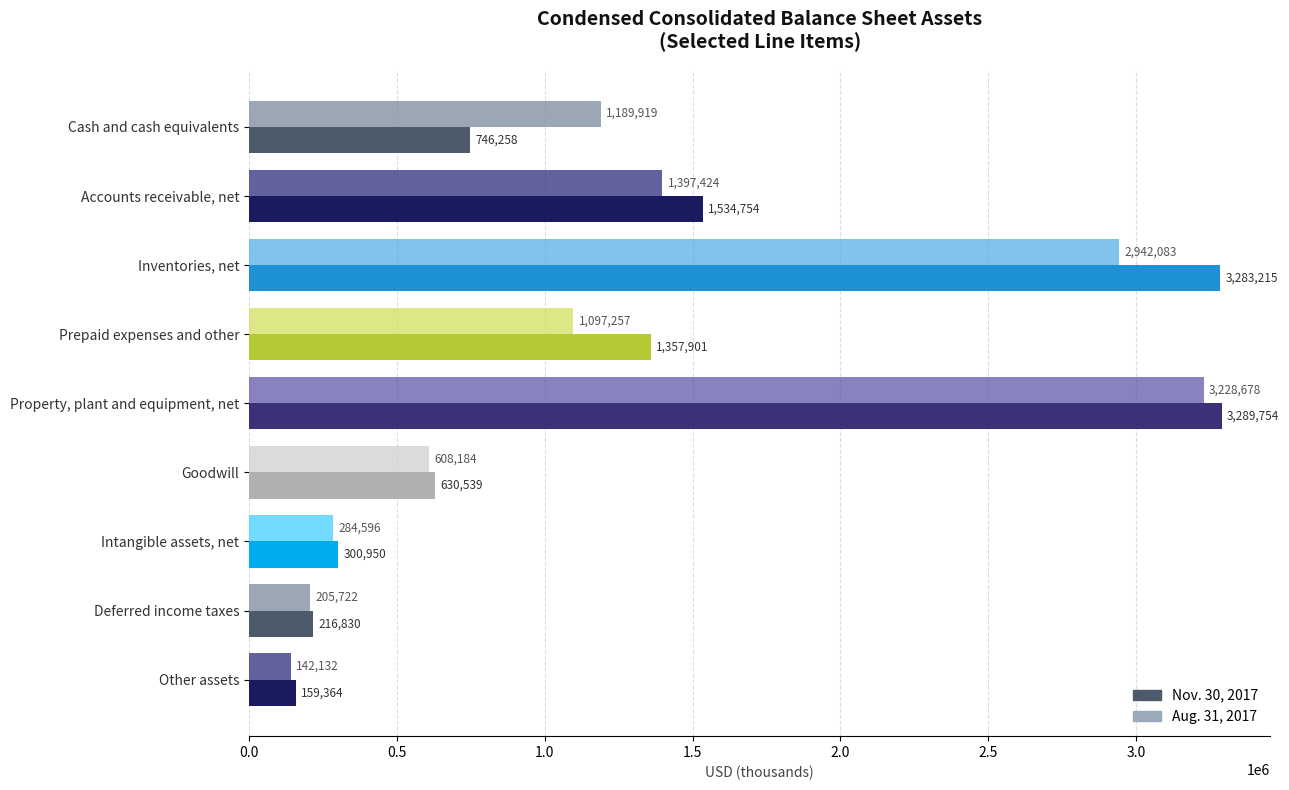

The value of Aug. 31, 2017 at Intangible assets, net is 508219. True or false?

False